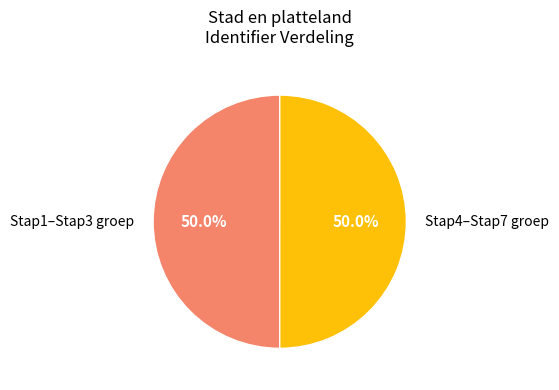

Do Stap4–Stap7 groep and Stap1–Stap3 groep together represent more than half of the pie?

Yes